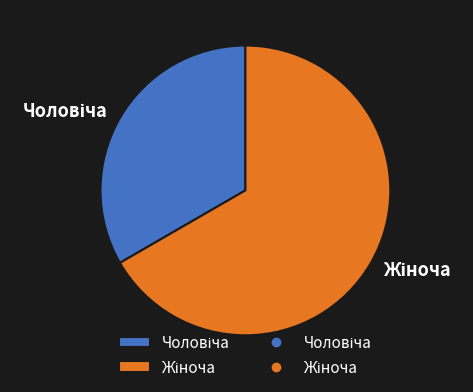

Is there a majority slice in this chart?

Yes